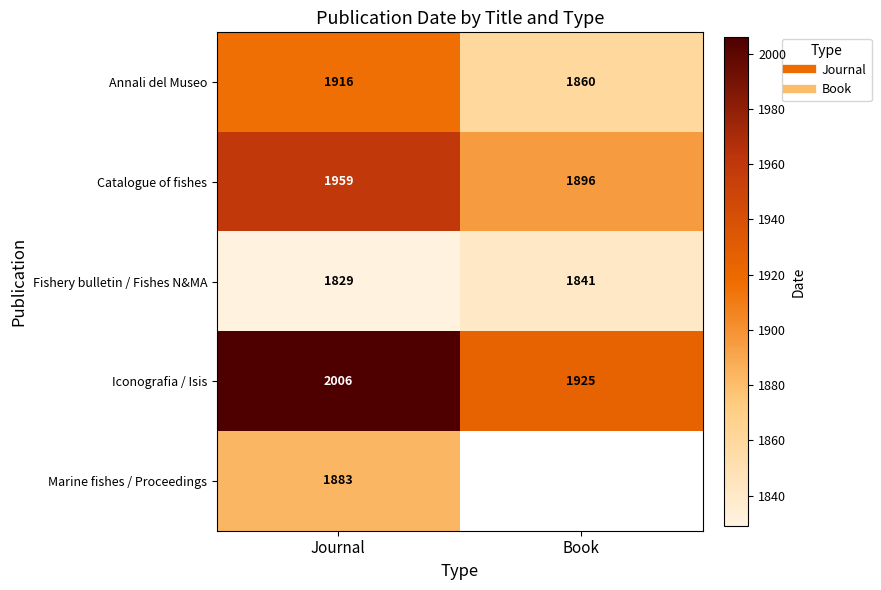

List the labels in order of Fishery bulletin / Fishes N&MA value, smallest first.

Journal, Book